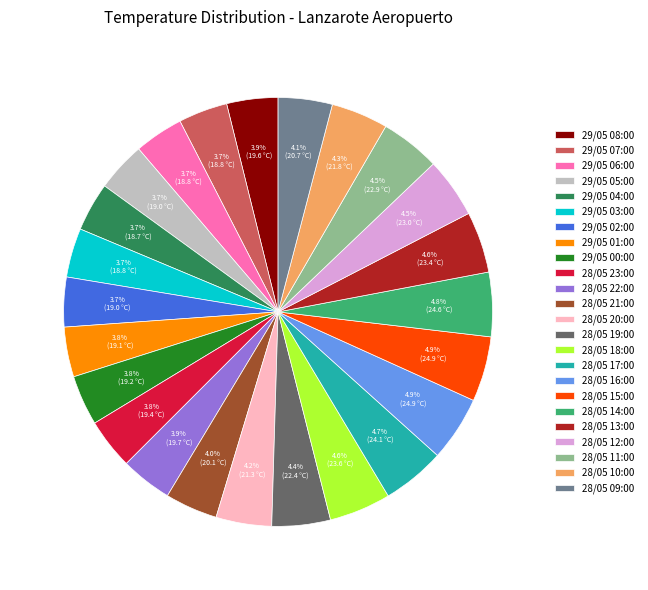

What is the total percentage of 28/05 15:00 and 28/05 13:00?

9.5%